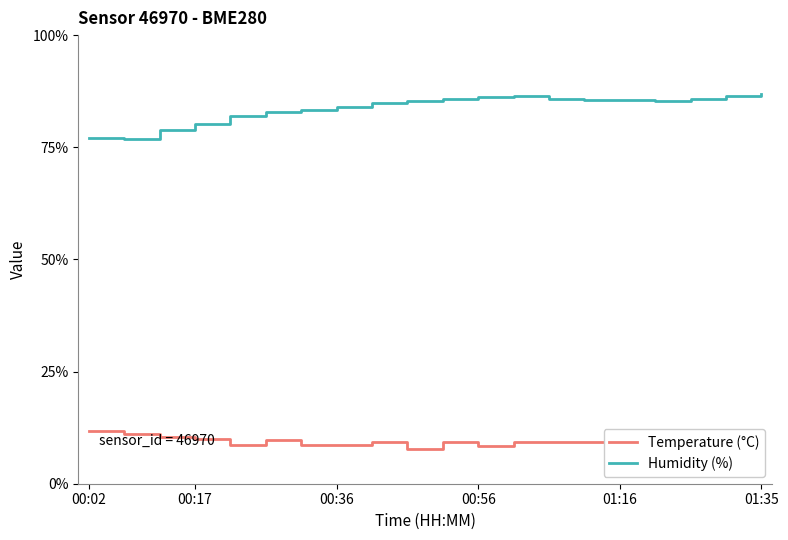

What is the difference between the maximum and minimum values in the Humidity (%) series?

10.0